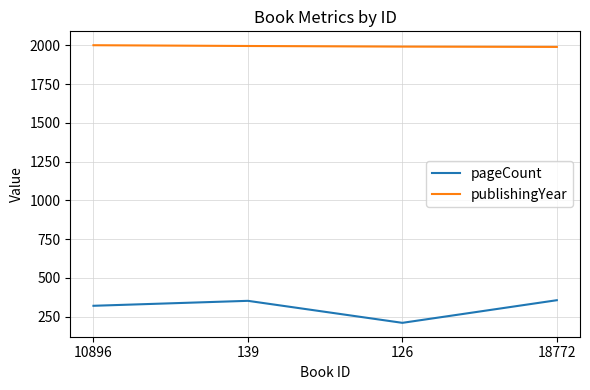

What is the spread (max minus min) of values at 139?

1644